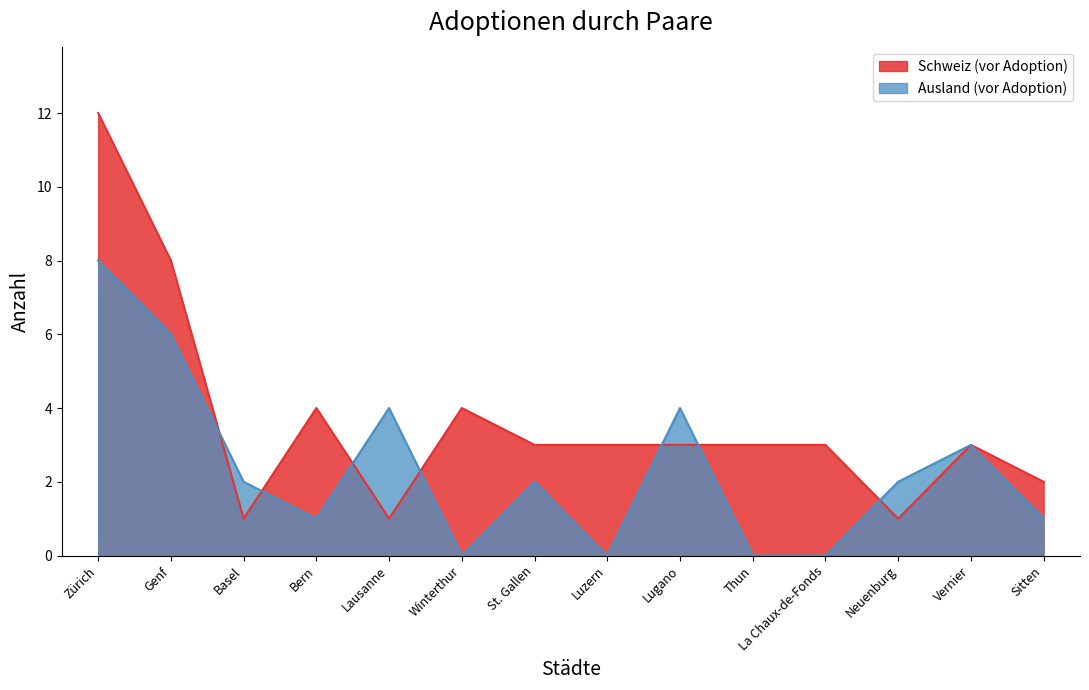

Which series ends up on top after the final intersection of Schweiz (vor Adoption) and Ausland (vor Adoption)?

Ausland (vor Adoption)